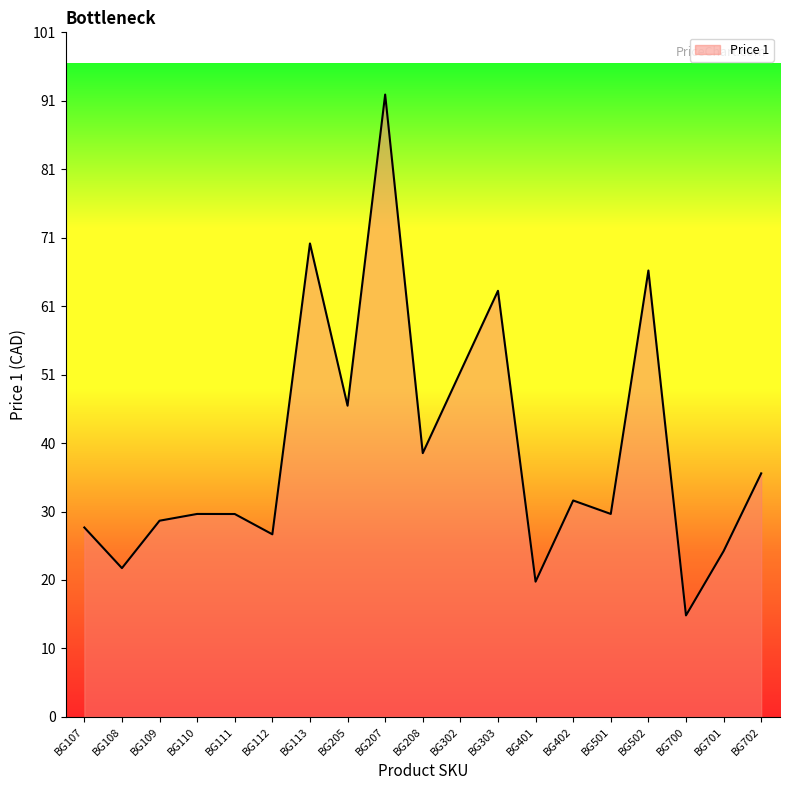

At which category does the chart reach its minimum across all series?

BG700